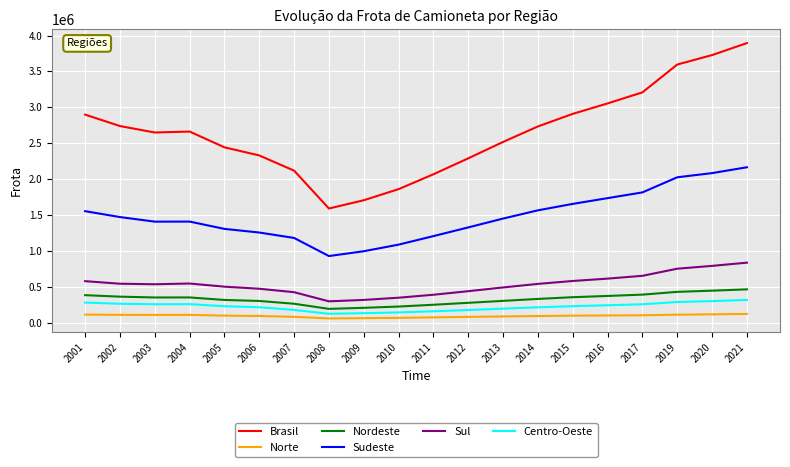

What is the sum of all Sul values?

10606751